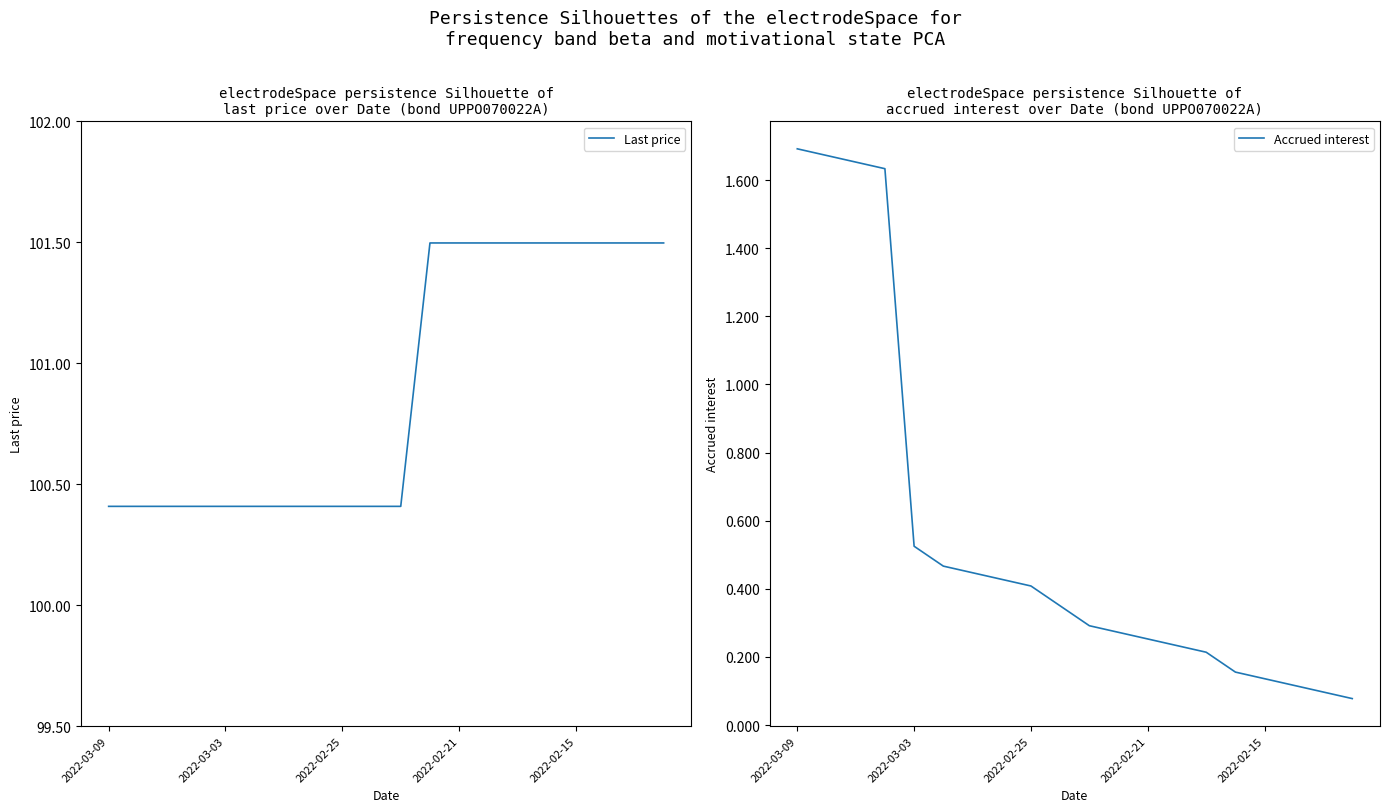

The value of Last price at 9 is 164.9. True or false?

False